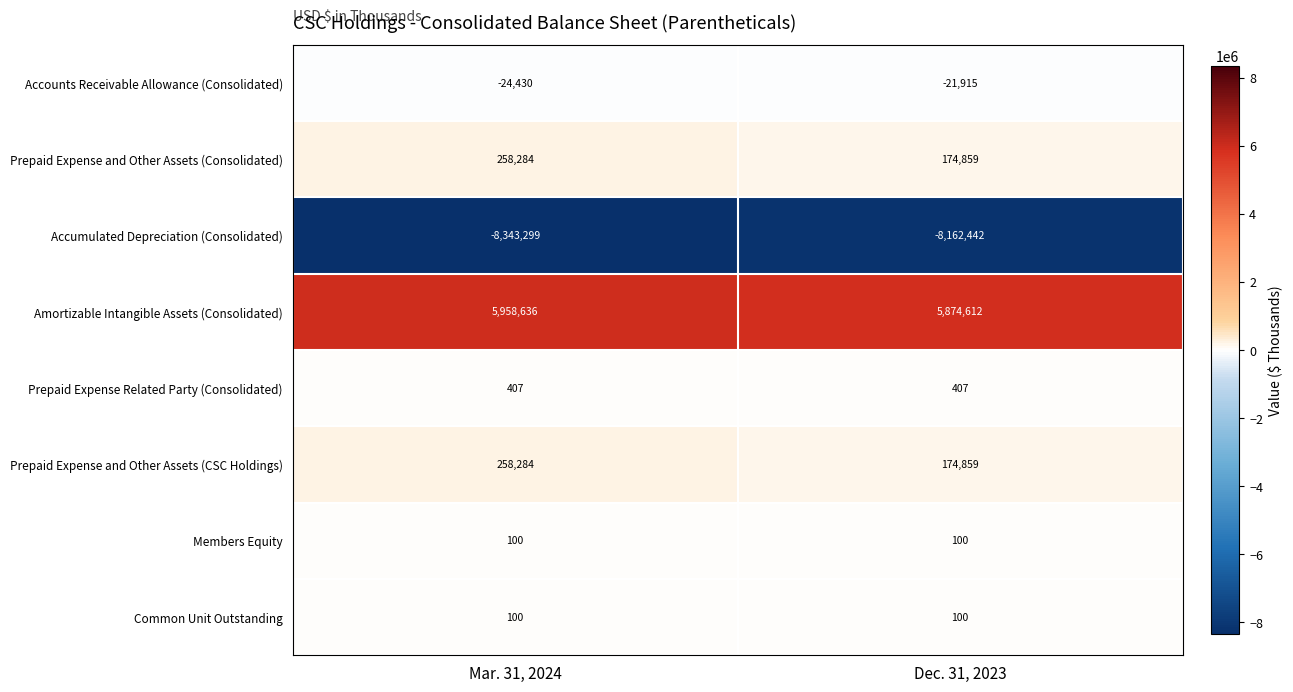

How many data points does each series have?

2